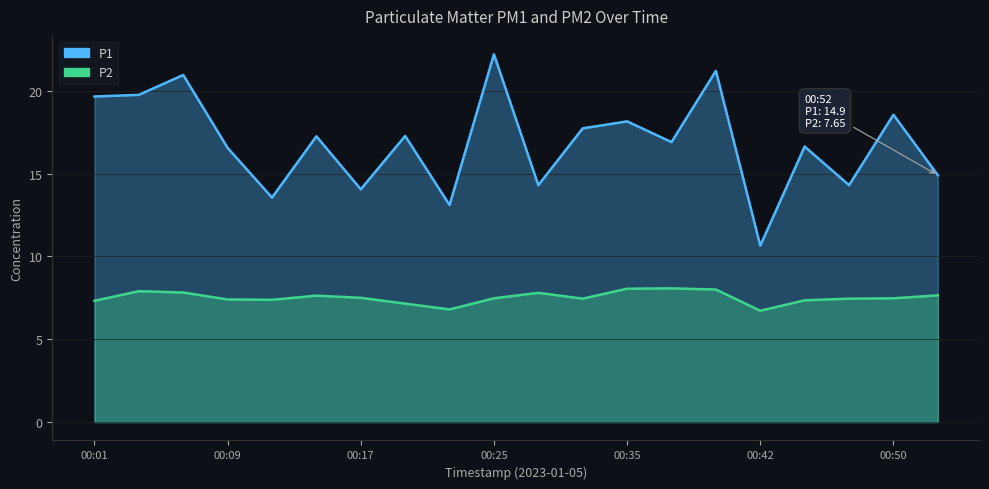

Is it true that P1 equals 9.6 at 00:50?

False